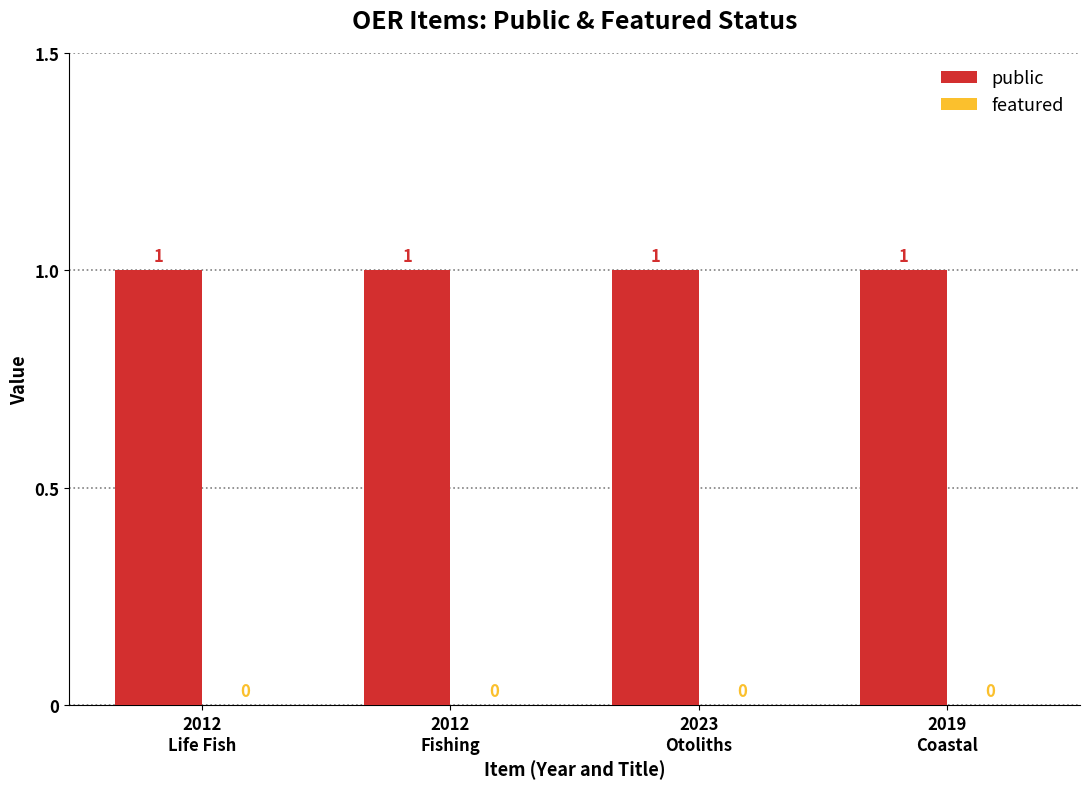

Between 2023
Otoliths and 2012
Fishing, which is larger?

2023
Otoliths